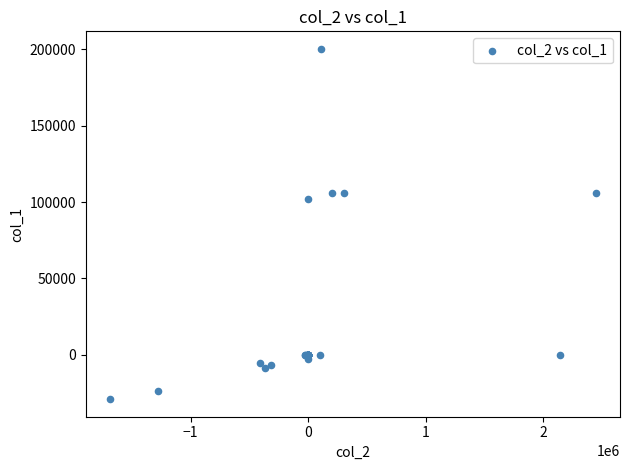

What Y value in the scatter plot is closest to 85586?

102286.9